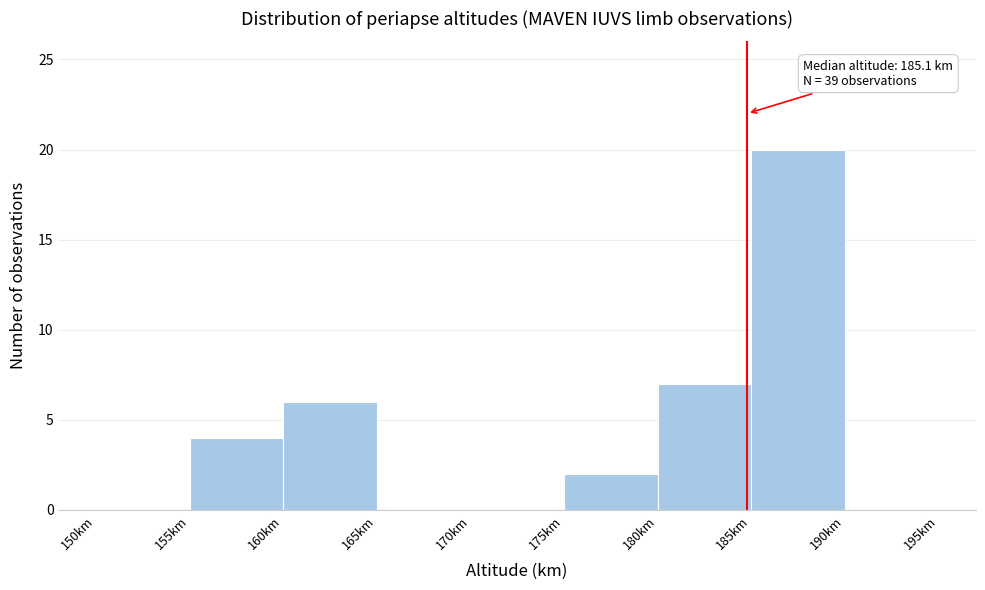

Over which range of the x-axis is the bar tallest?

185 to 190